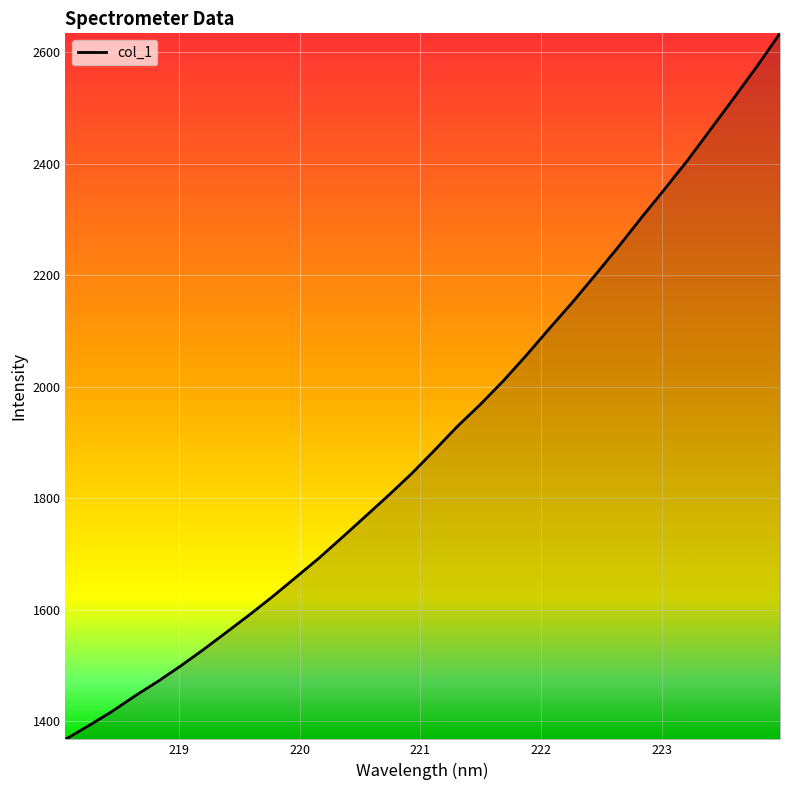

What is the difference between the maximum and minimum values?

1267.1